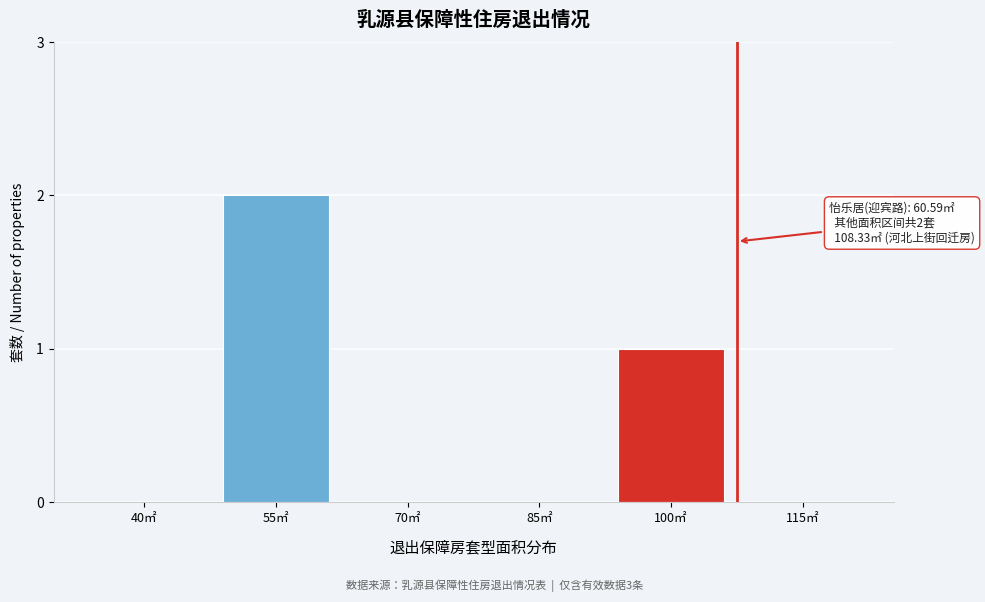

Reading left to right, extract all data points from this chart.

40㎡=0	55㎡=2	70㎡=0	85㎡=0	100㎡=1	115㎡=0